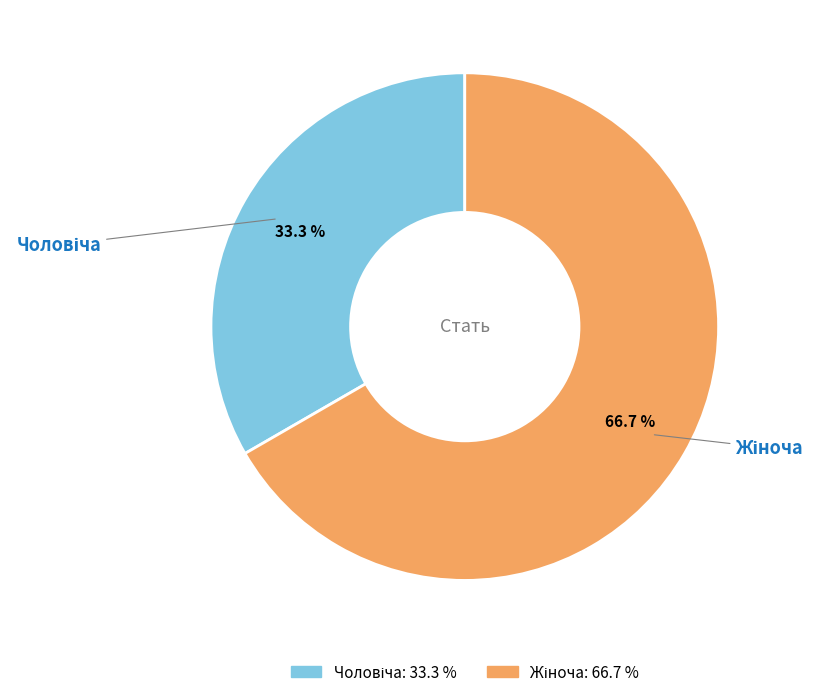

Count the number of slices in the pie.

2